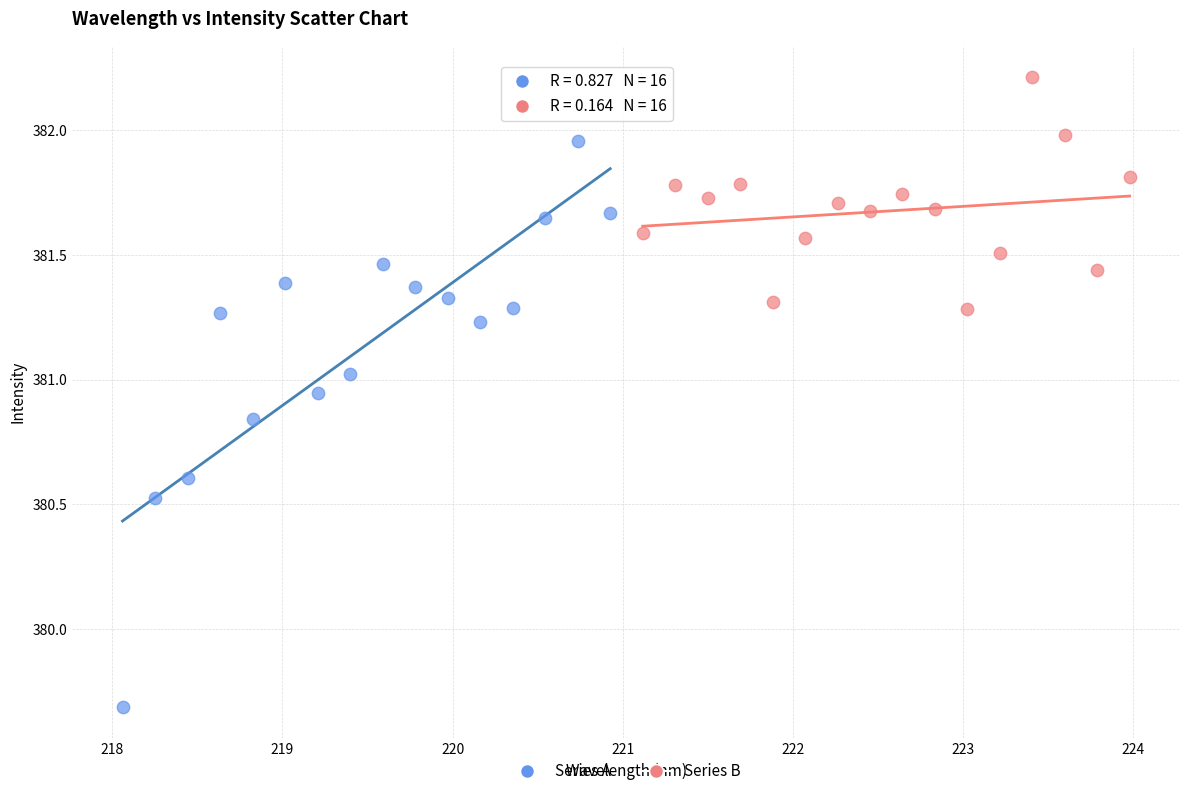

What are all the series names shown in the legend?

Series A, Series B